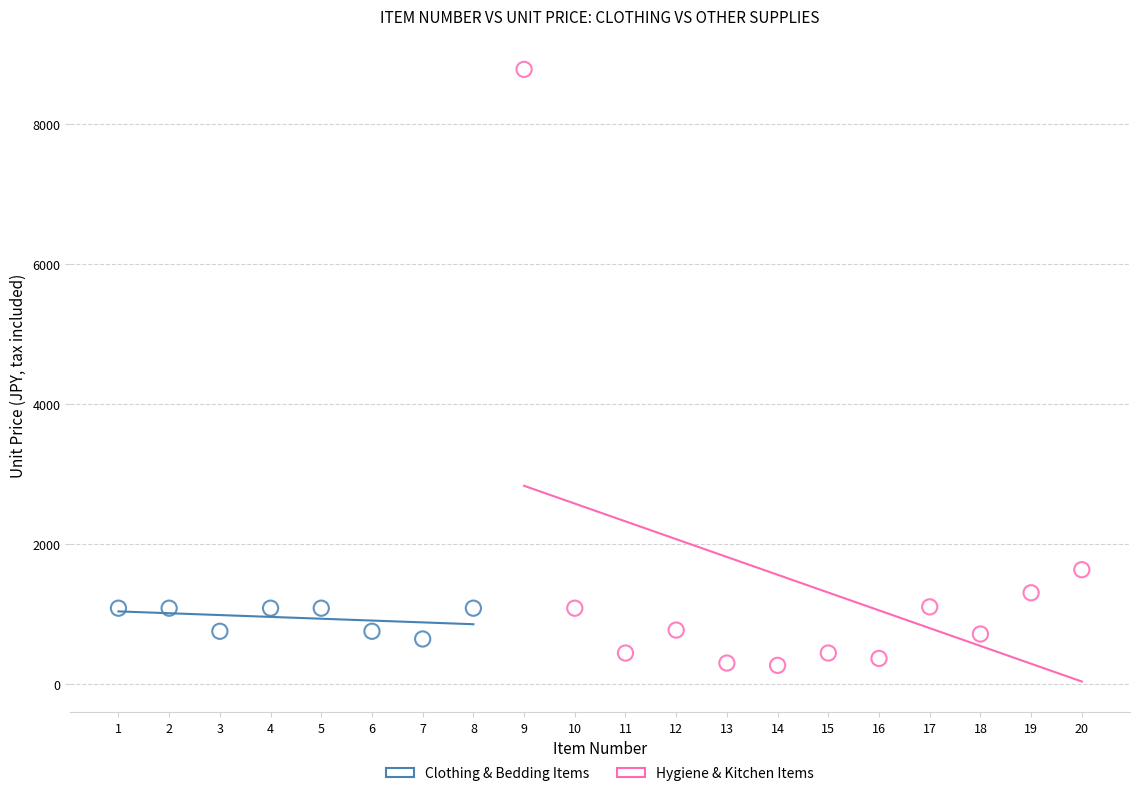

What are all the series names shown in the legend?

Clothing & Bedding Items, Hygiene & Kitchen Items